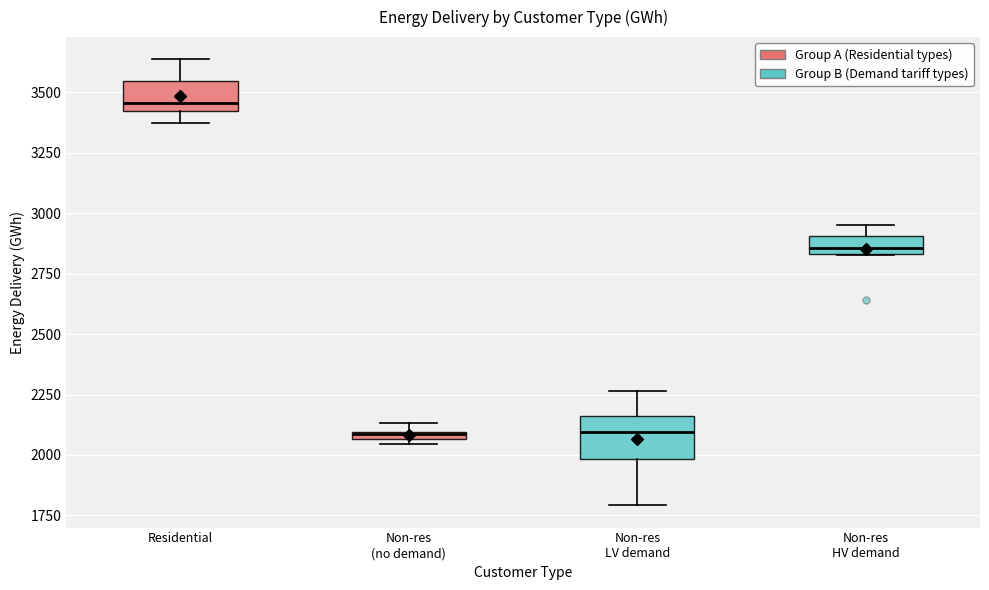

Which box's median line is the highest?

Residential